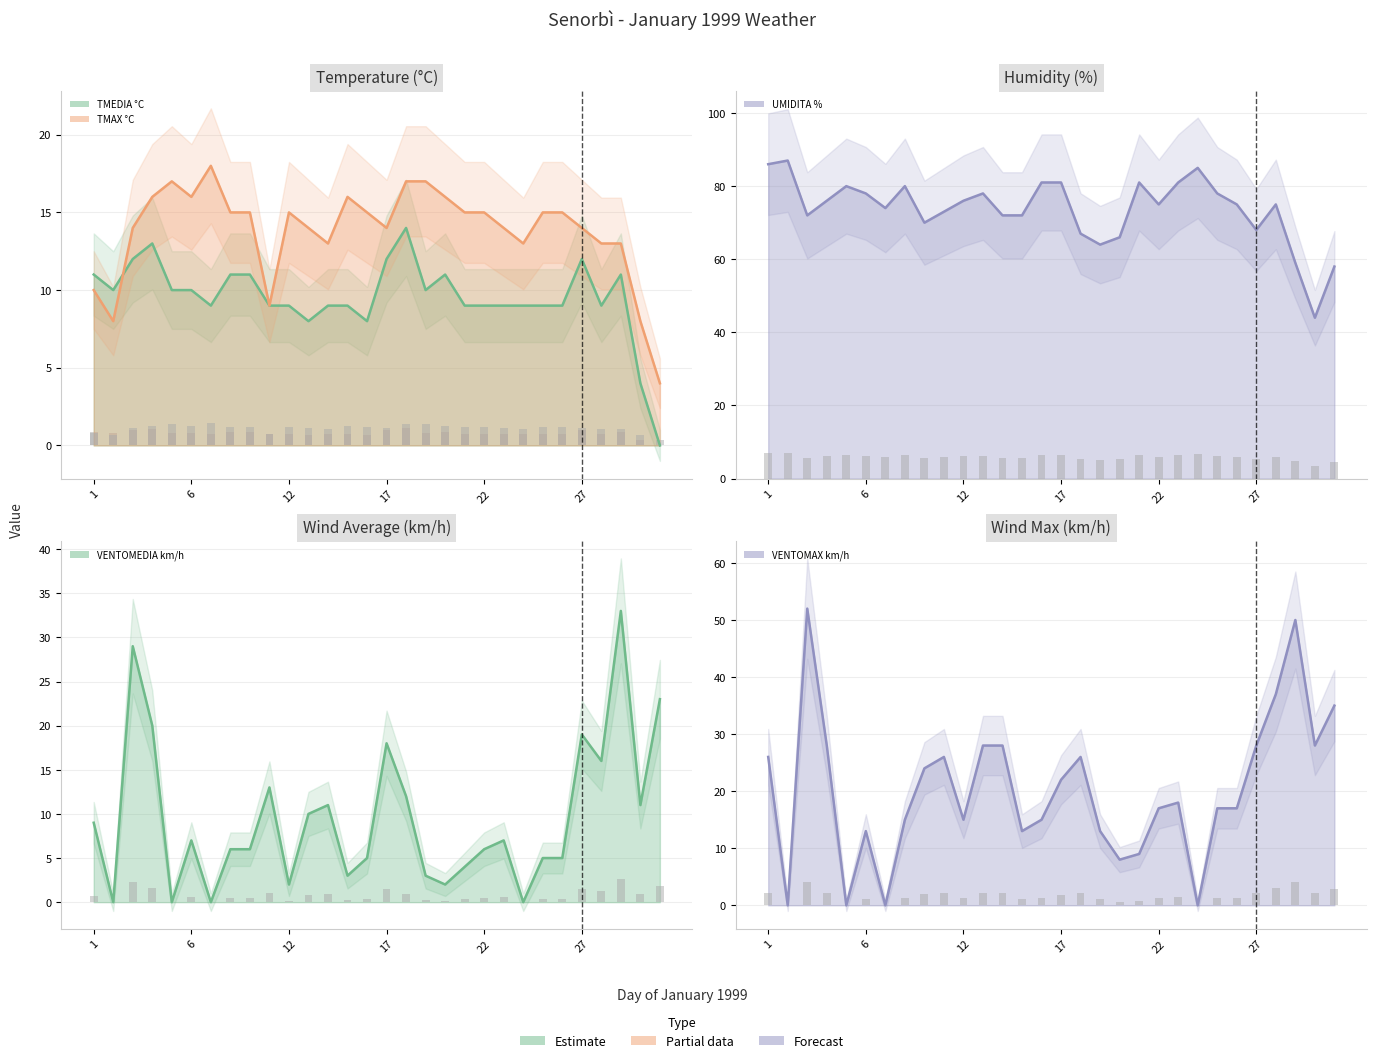

The VENTOMEDIA km/h line series shows 9 at 12. True or false?

False